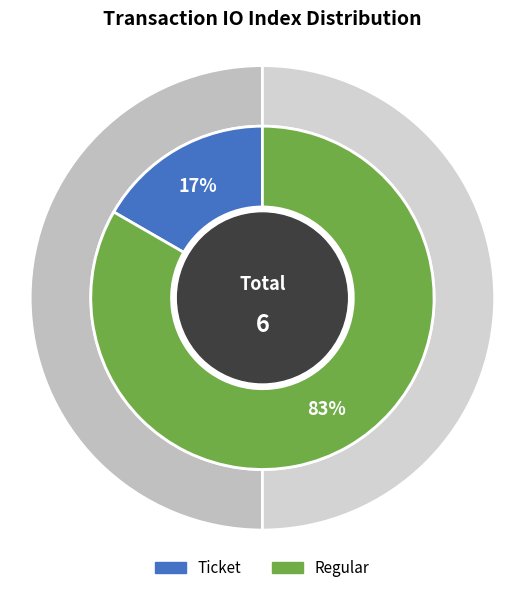

The Ticket slice represents 17% of the pie. True or false?

True